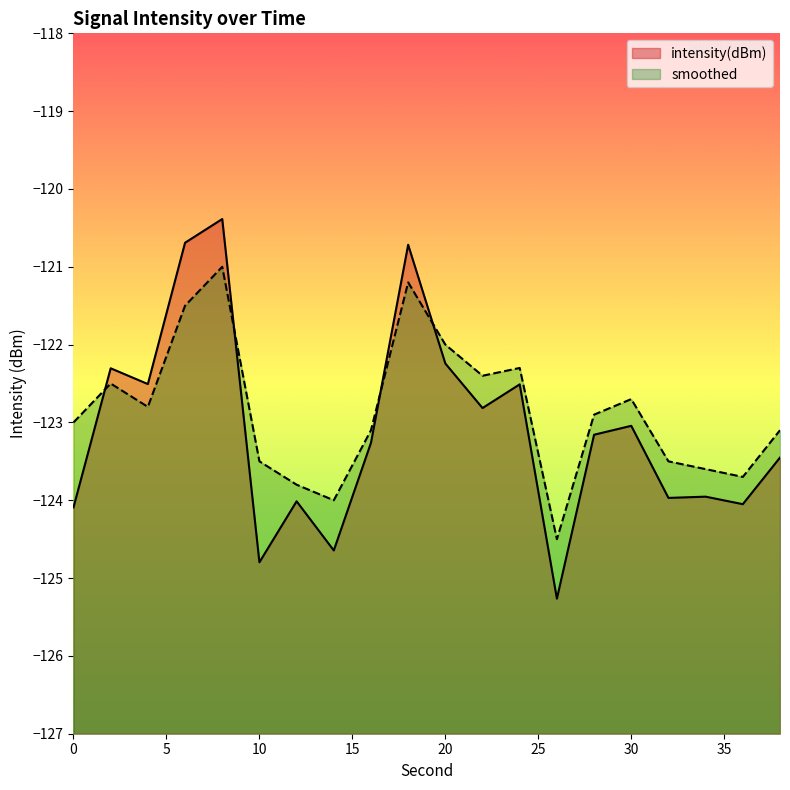

After their last crossing, which series has the higher values: intensity(dBm) or smoothed?

smoothed